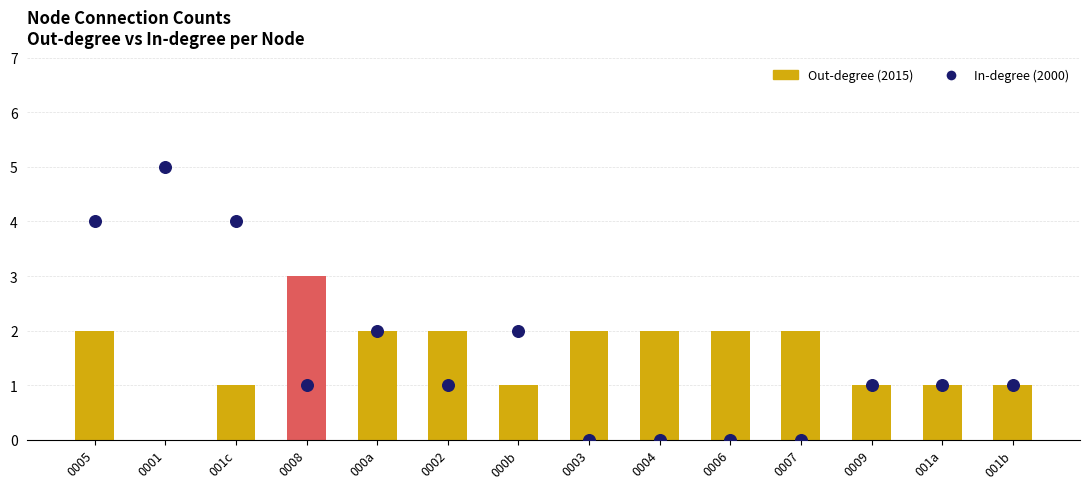

What are all the series names shown in the legend?

Out-degree (2015), In-degree (2000)